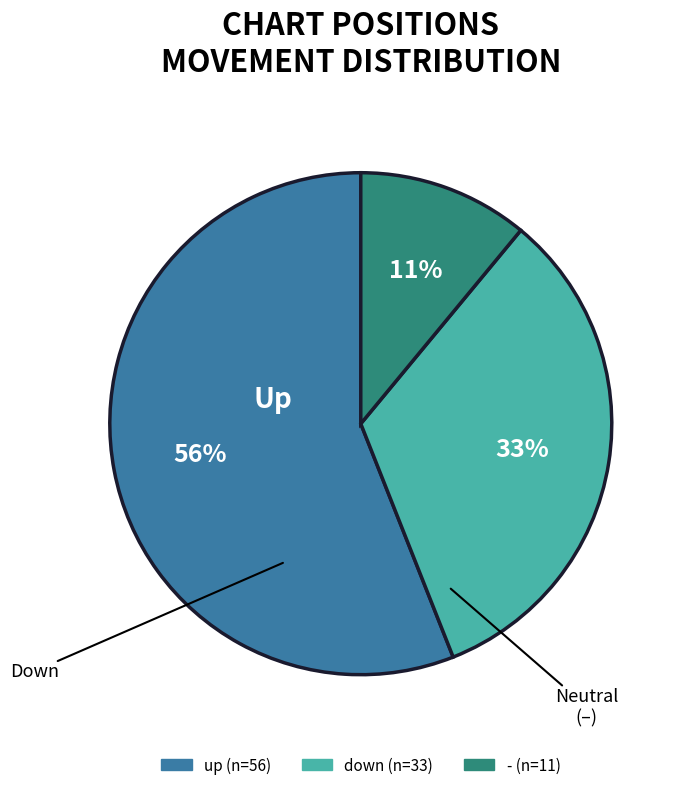

Is there any slice that represents more than half of the pie?

Yes